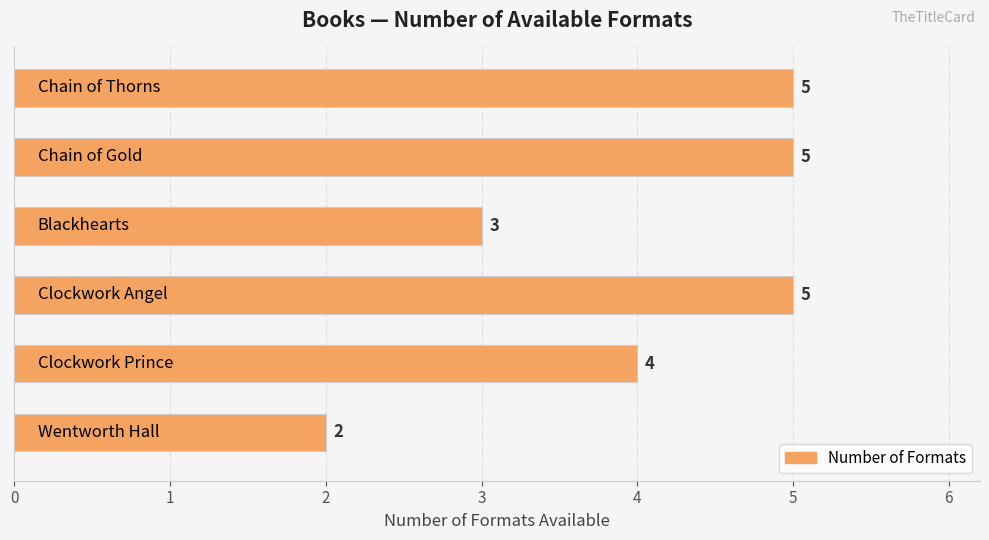

How many values are between 3 and 5?

5